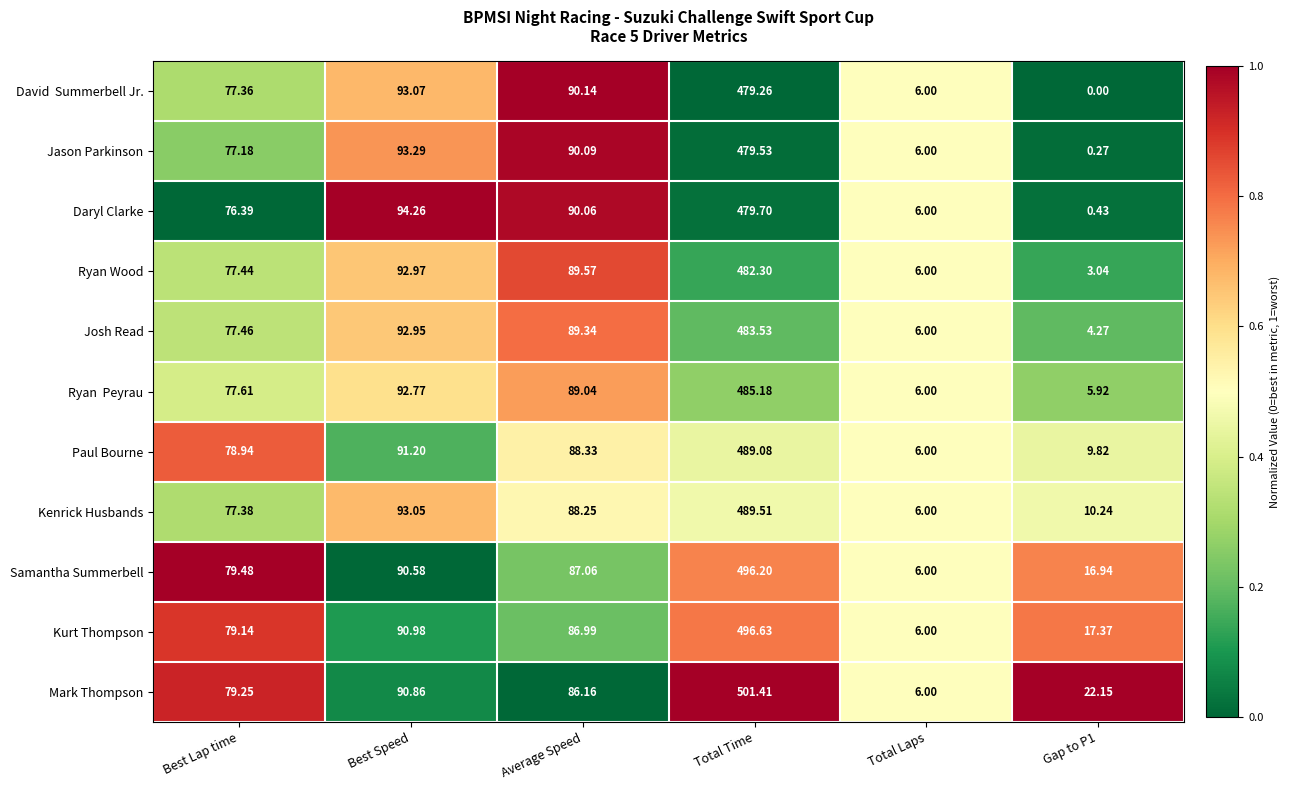

Which series changed the most between Best Lap time and Total Laps?

Samantha Summerbell